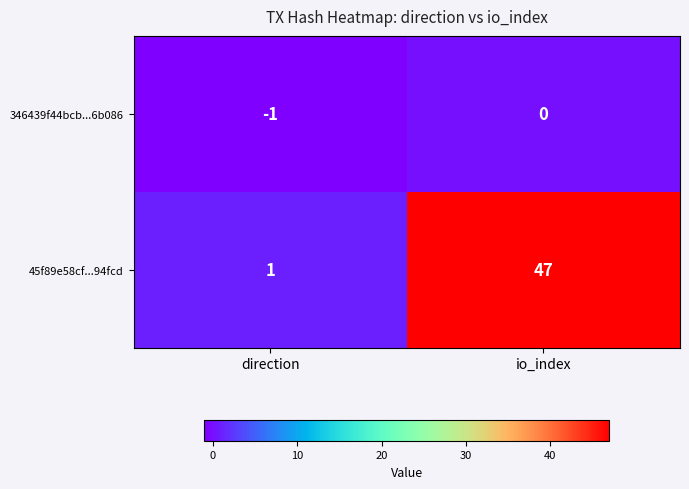

Where is 45f89e58cf...94fcd nearest to the value 24?

direction